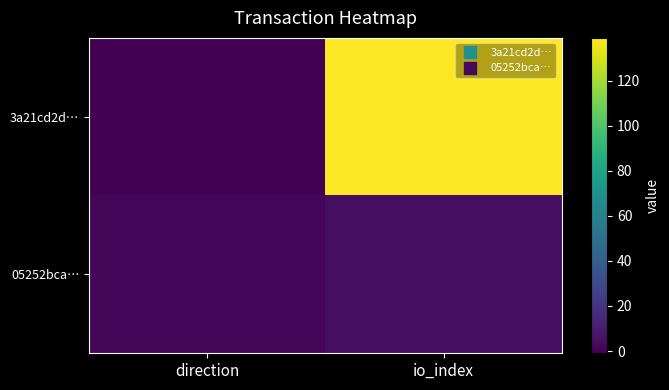

At which category is the sum across all series the highest?

io_index